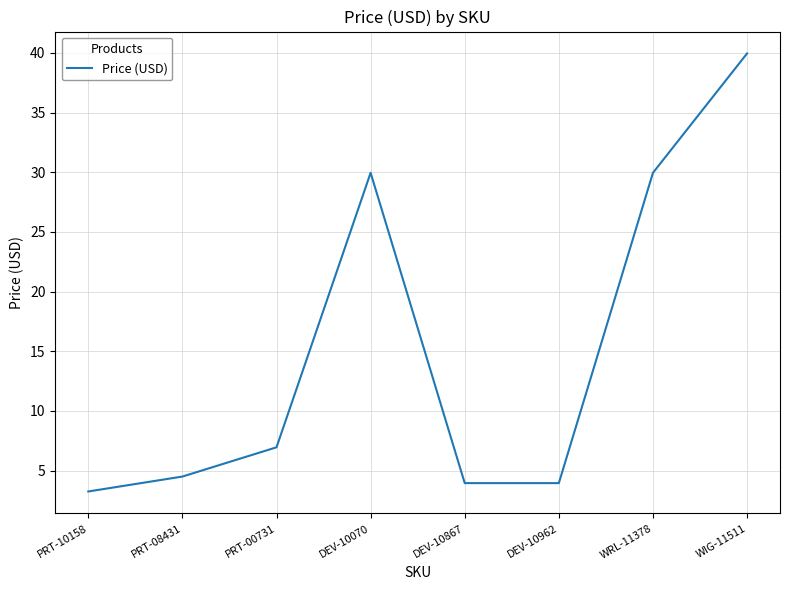

Is it true that the value at PRT-08431 is 4.5?

True